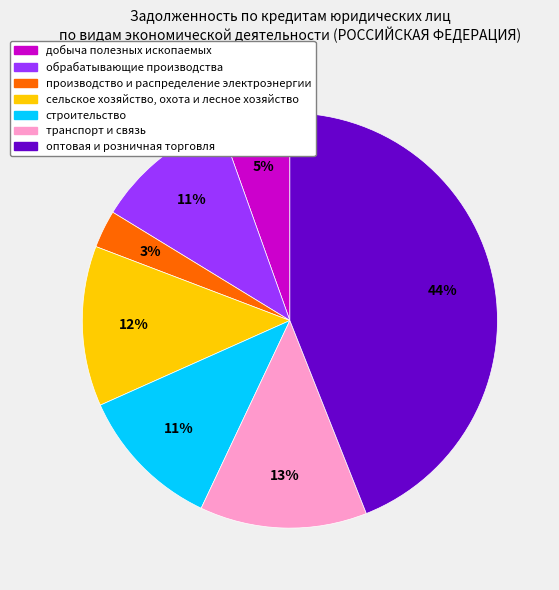

Combined, do обрабатывающие производства and добыча полезных ископаемых account for over 50%?

No